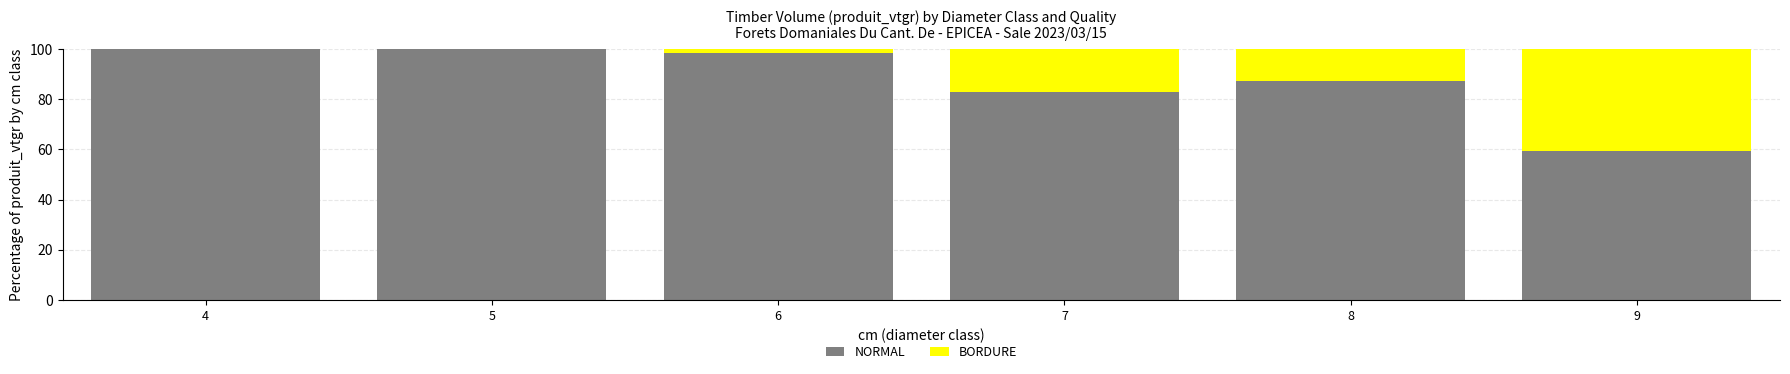

Is it true that NORMAL equals 139.5 at 6?

False